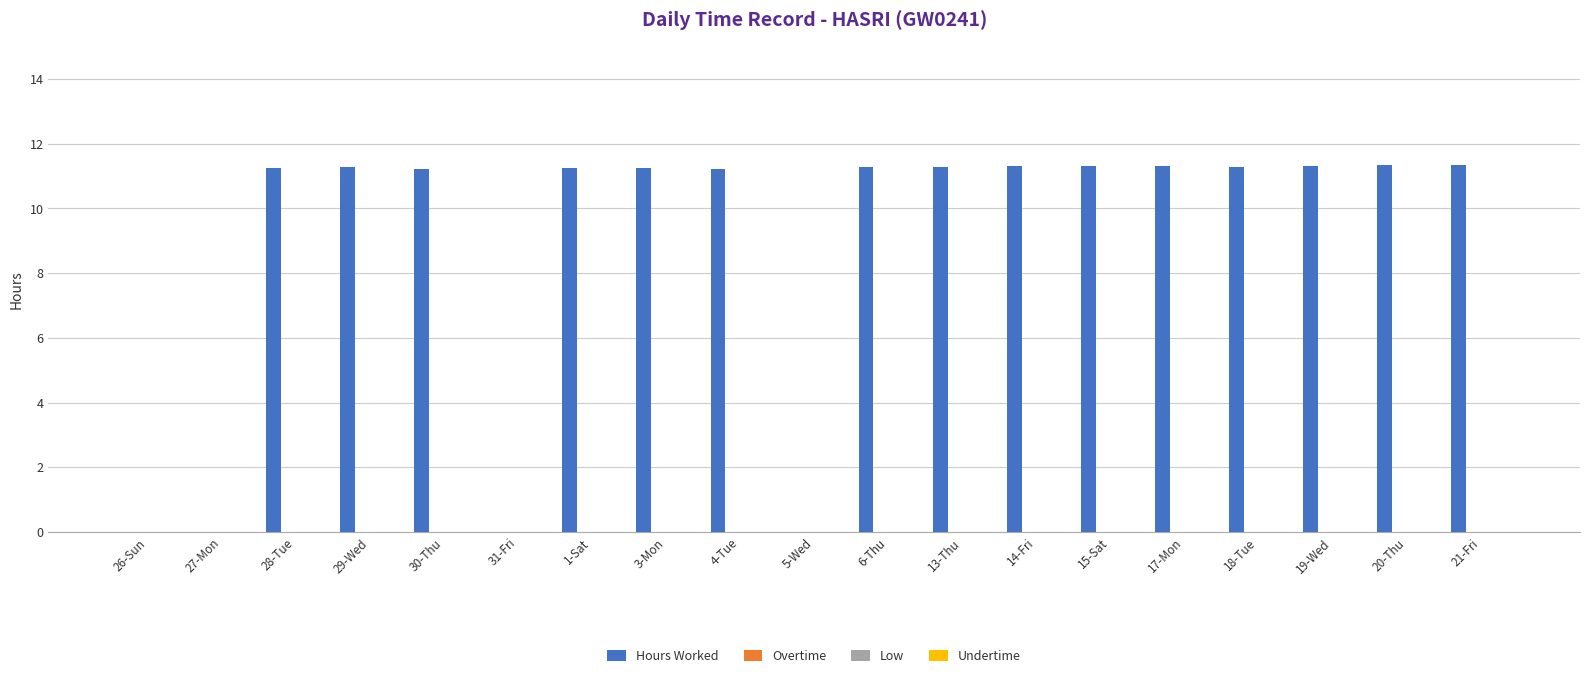

What is the sum of all values?

169.2